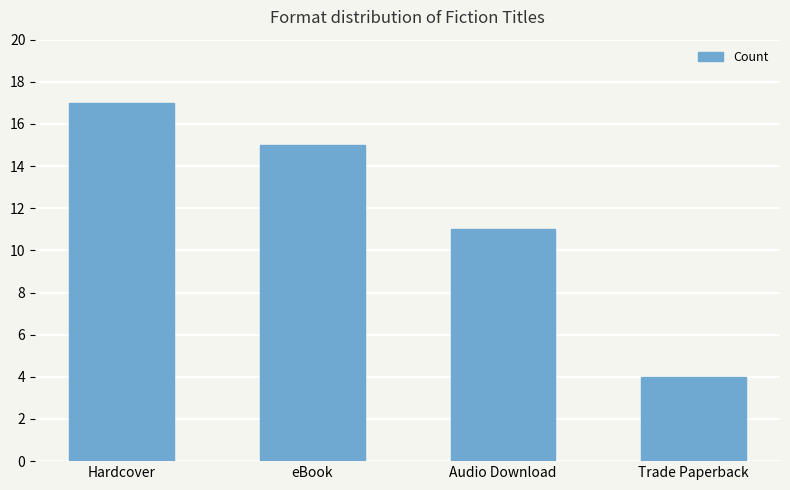

List the labels in order of value, largest first.

Hardcover, eBook, Audio Download, Trade Paperback